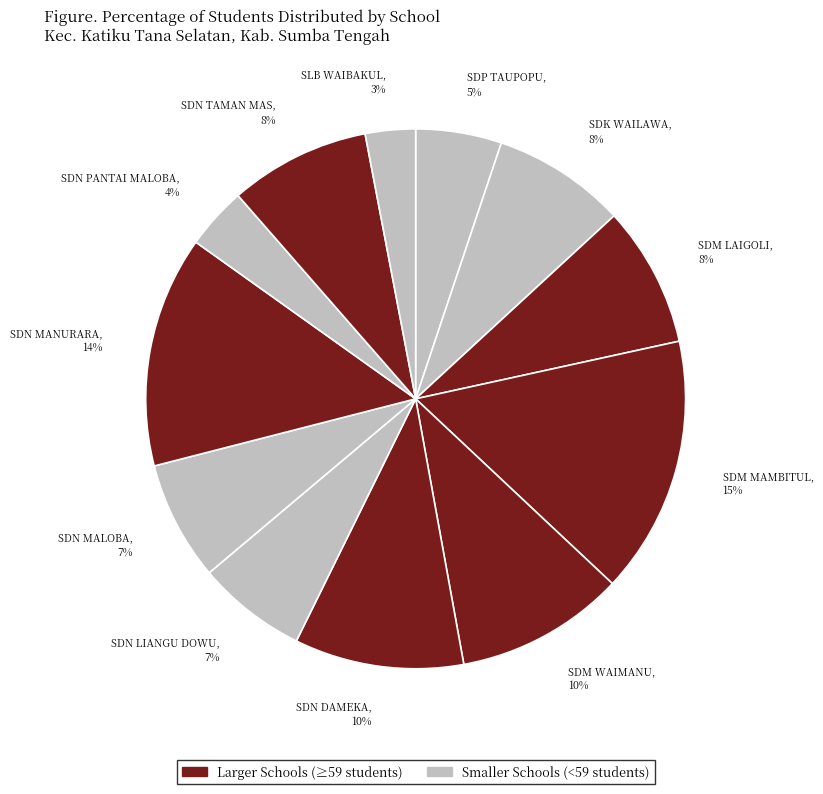

Which category has the biggest portion of the pie?

SDM MAMBITUL, 15%